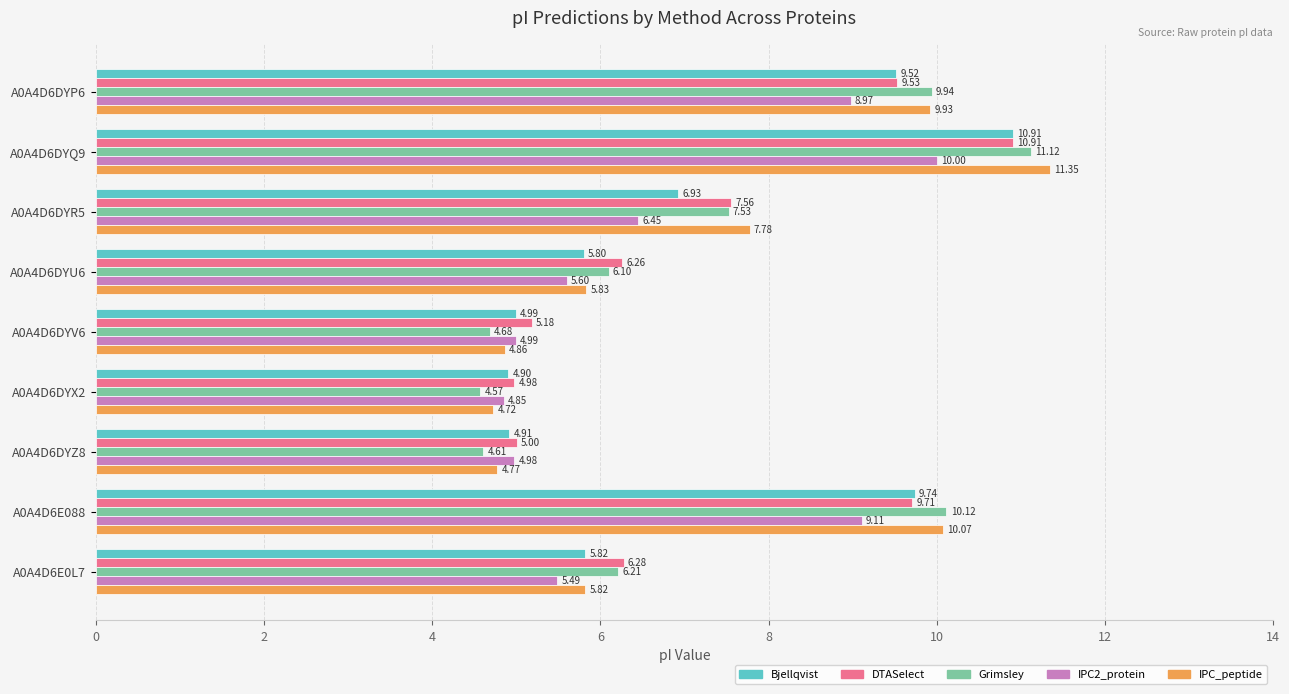

At which category is the sum across all series the highest?

A0A4D6DYQ9